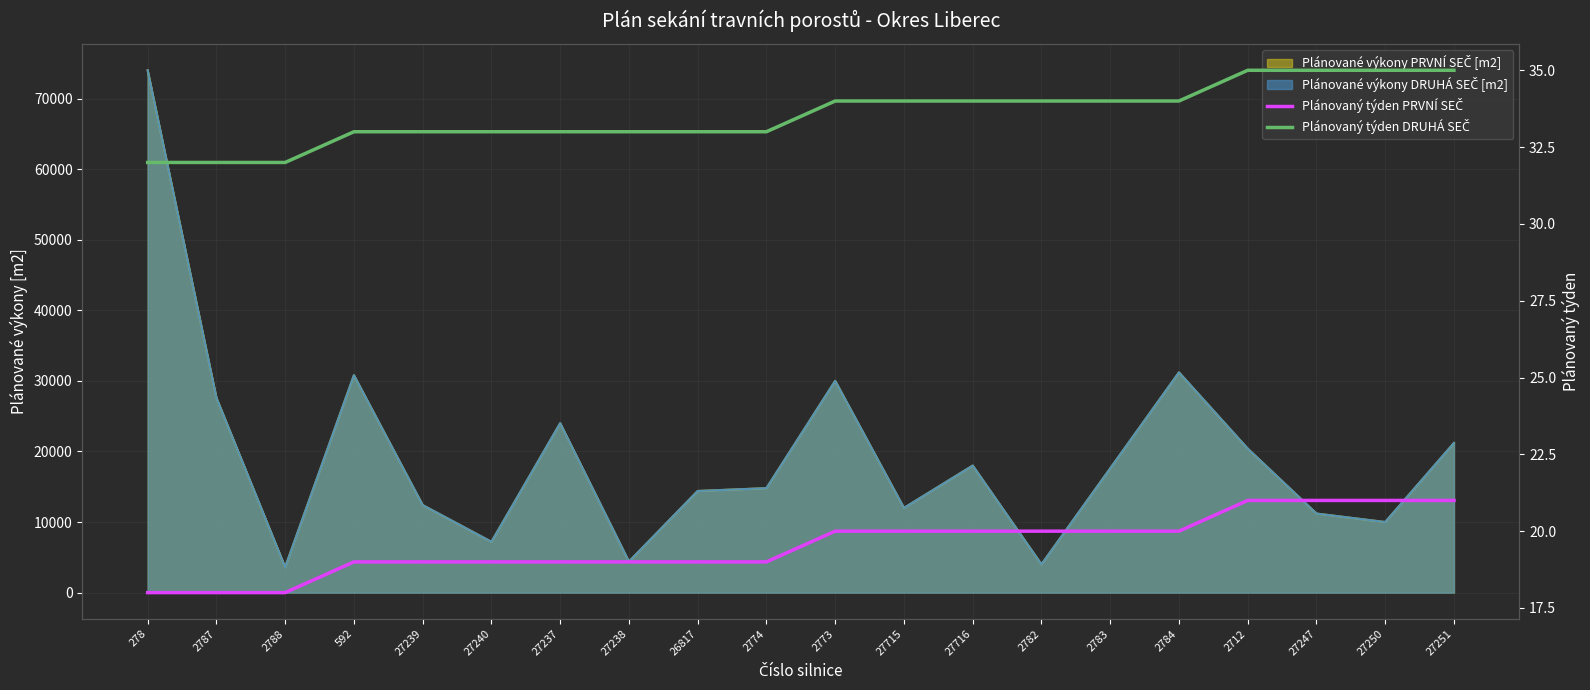

Is it true that Plánovaný týden DRUHÁ SEČ equals 17 at 27250?

False